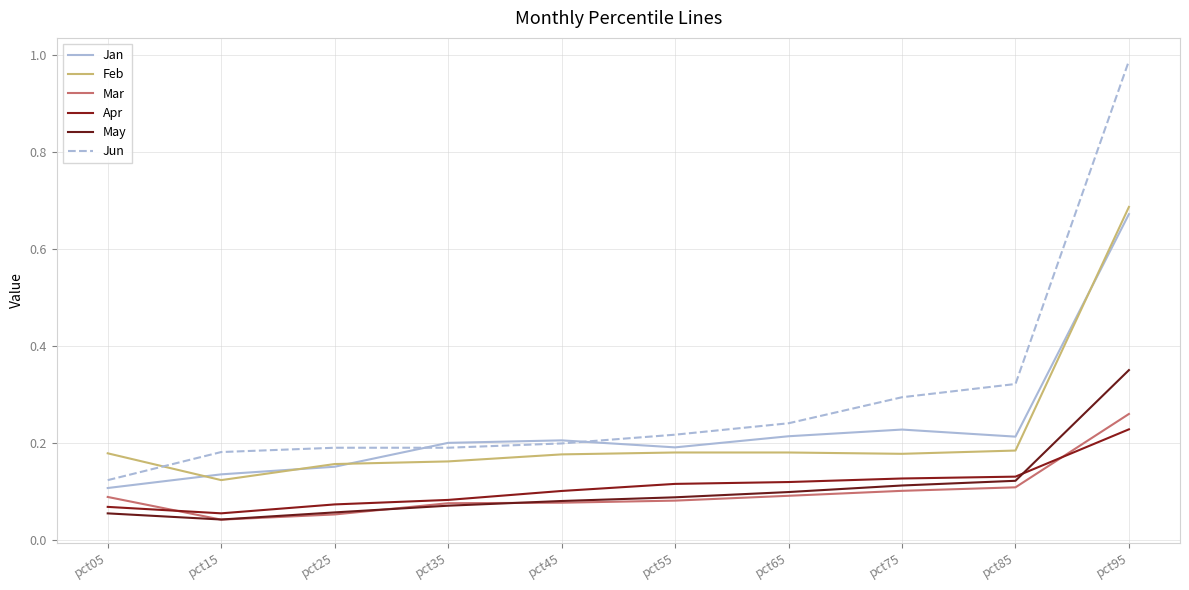

True or false: Apr and Feb intersect in this chart.

False